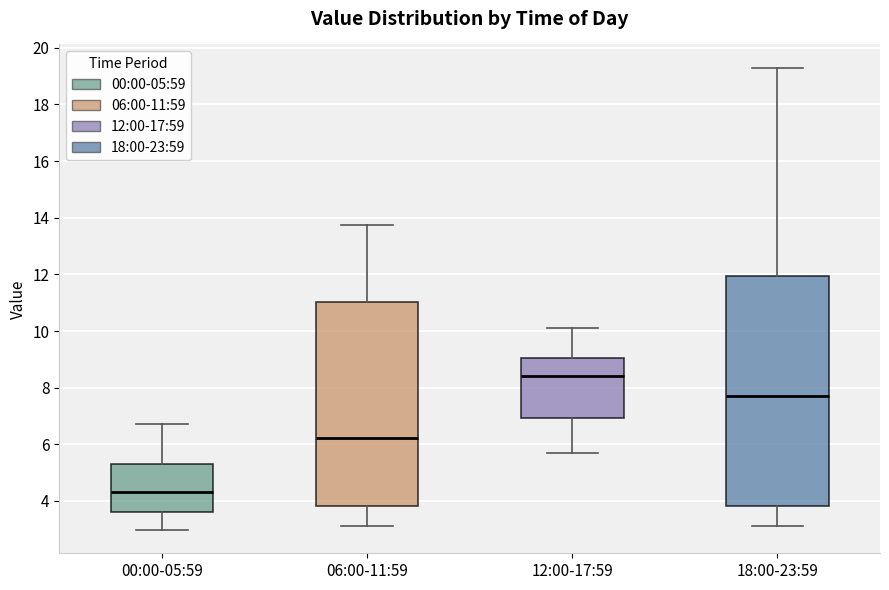

Where is the upper edge of the box for 12:00-17:59 on the y-axis? The values are not printed on the chart, so give them approximately, as read against the axis.

9.0